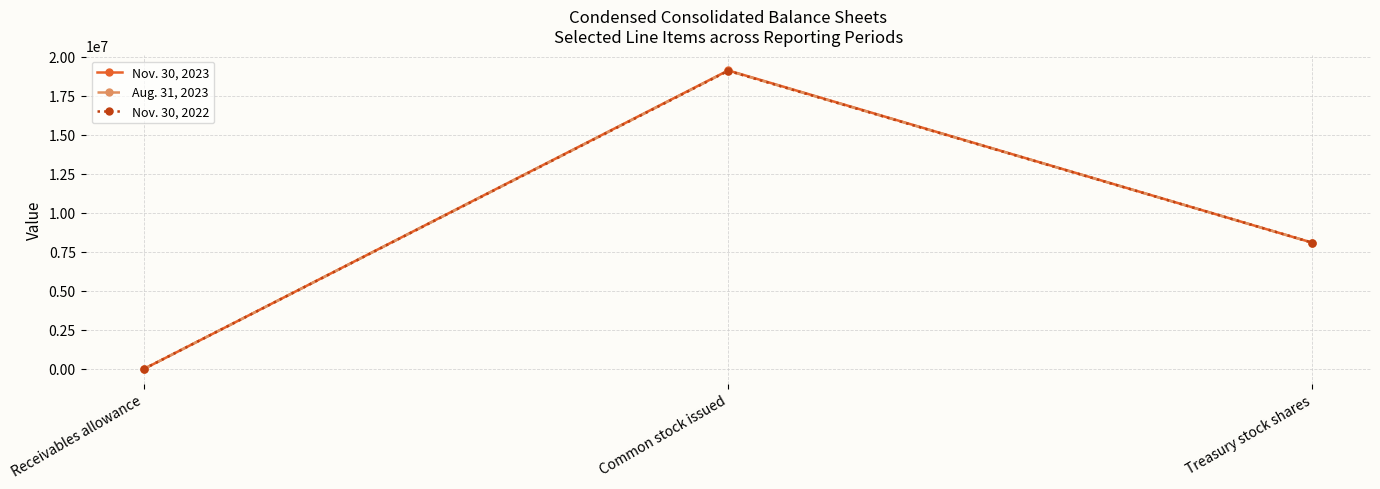

List the series in order of their overall mean, highest first.

Nov. 30, 2023, Aug. 31, 2023, Nov. 30, 2022